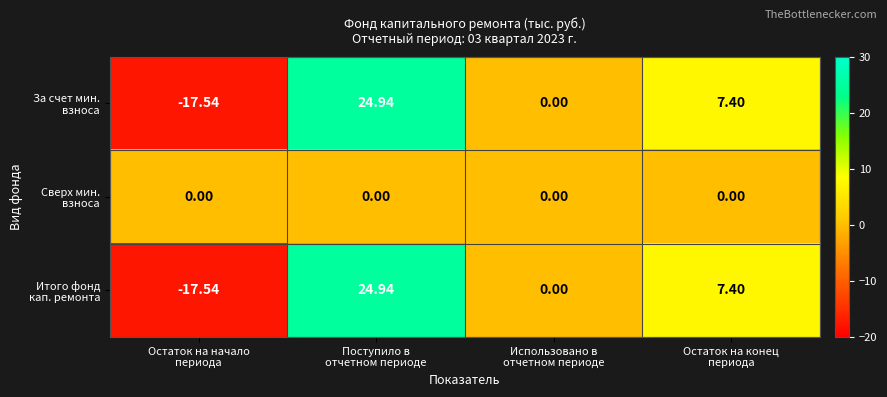

Count the number of categories in the chart.

4